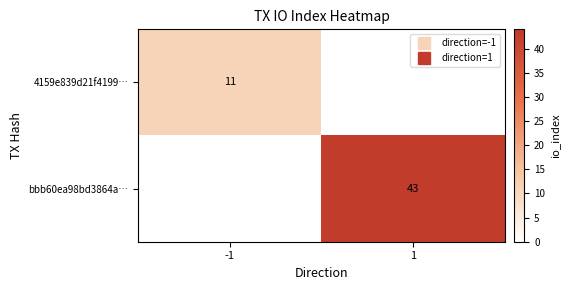

Which series has the largest range (max minus min)?

bbb60ea98bd3864a…